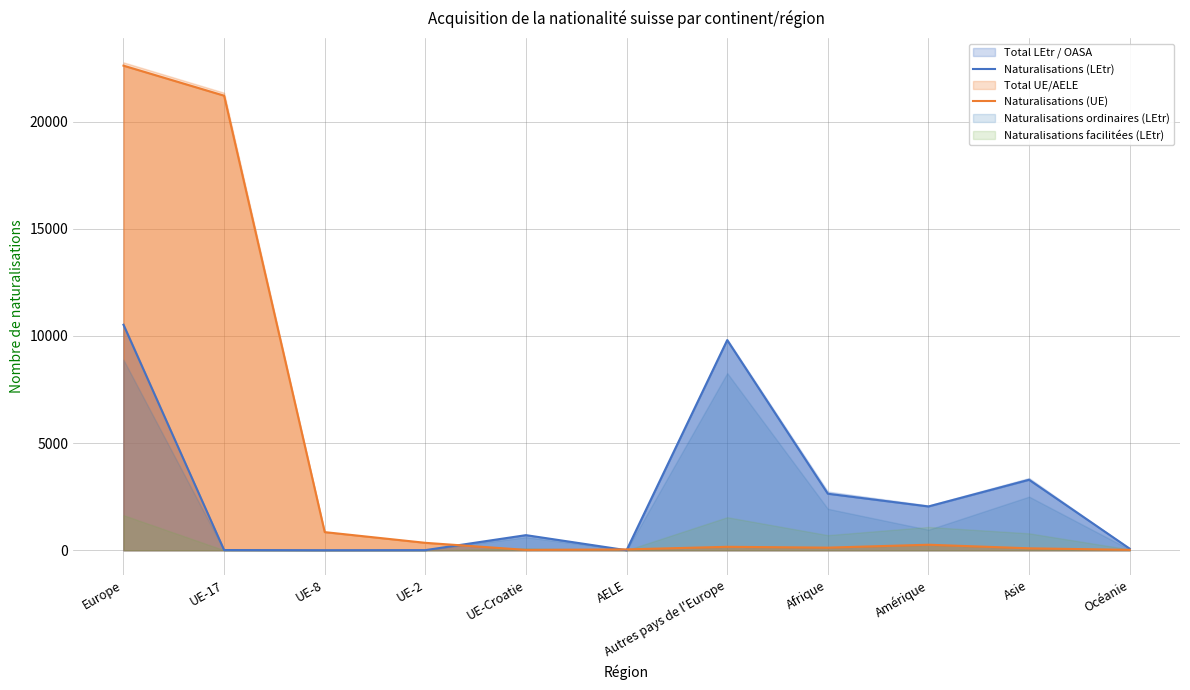

How many data points does each series have?

11